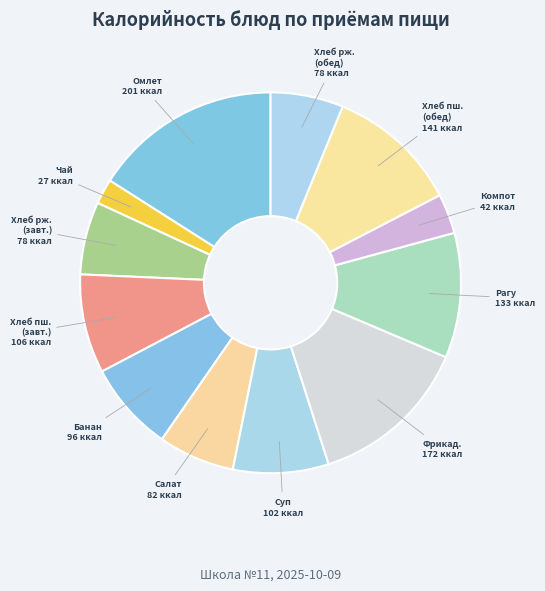

Do Хлеб пш. (обед) and Компот together represent more than half of the pie?

No